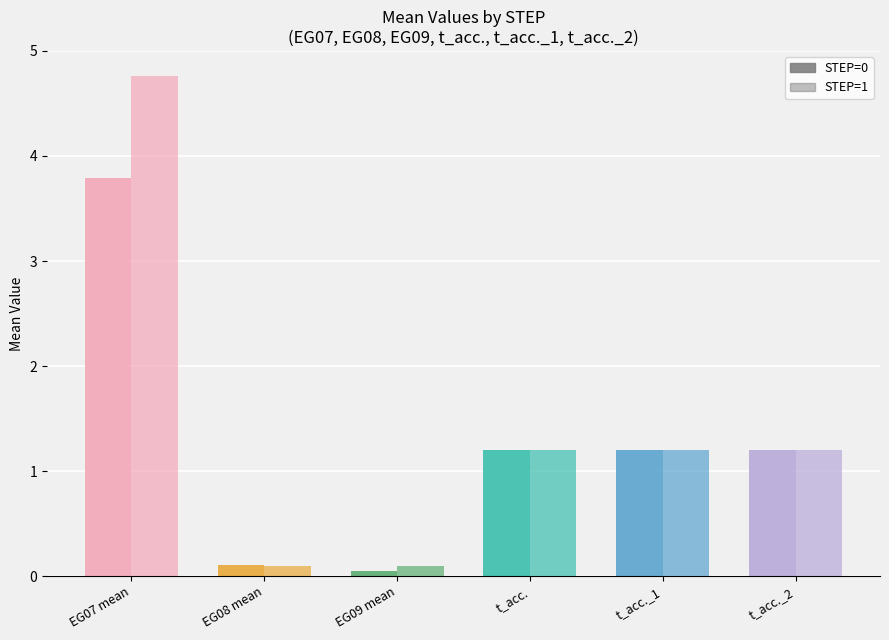

At which label does STEP=1 reach its minimum?

EG08 mean